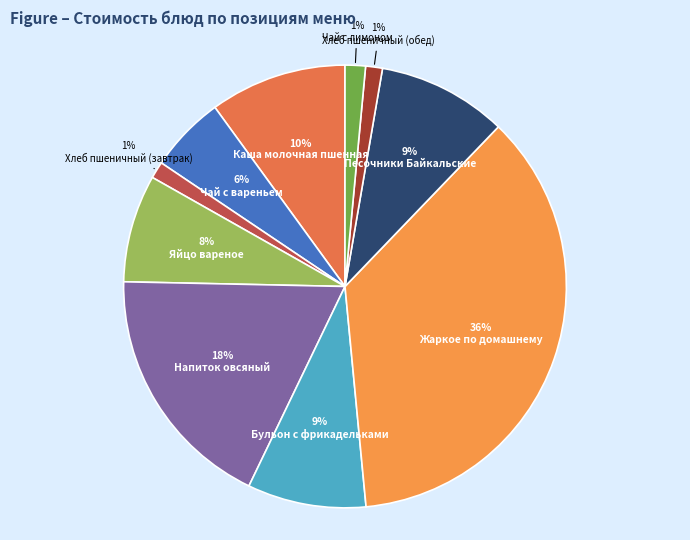

To the nearest percent, what percentage of the pie is Жаркое по домашнему?

36%